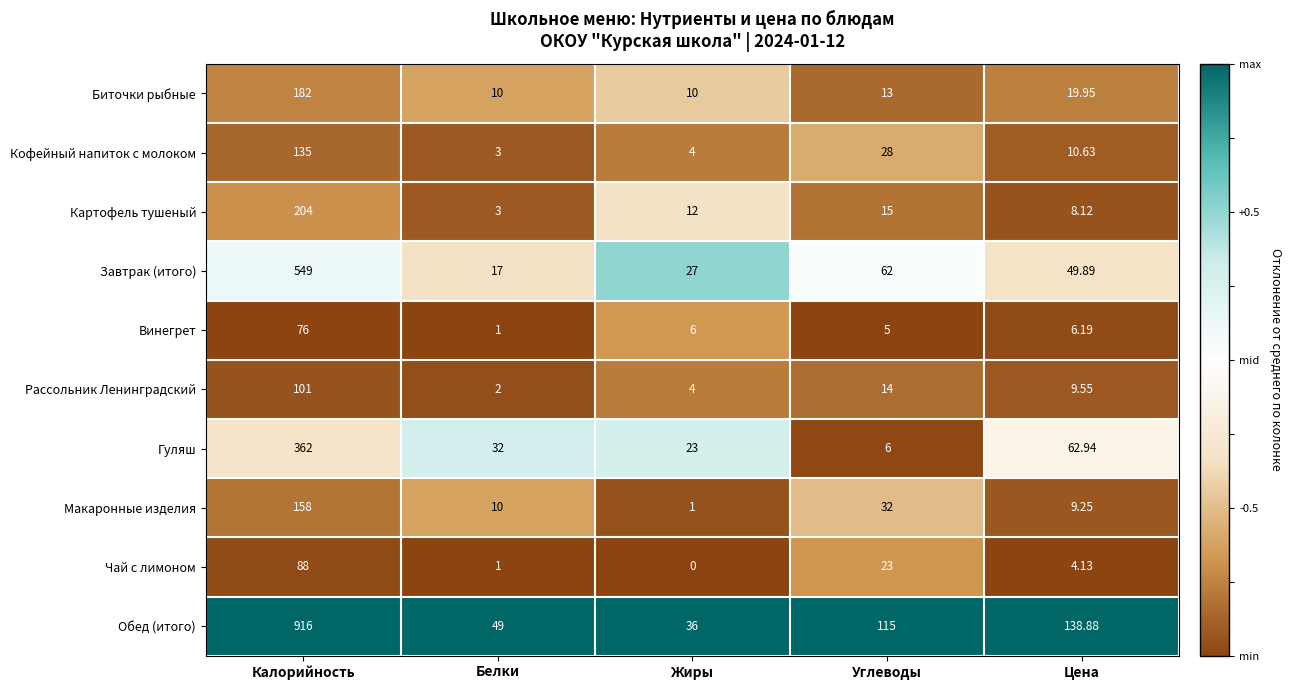

Which series has the largest total across all categories?

Обед (итого)